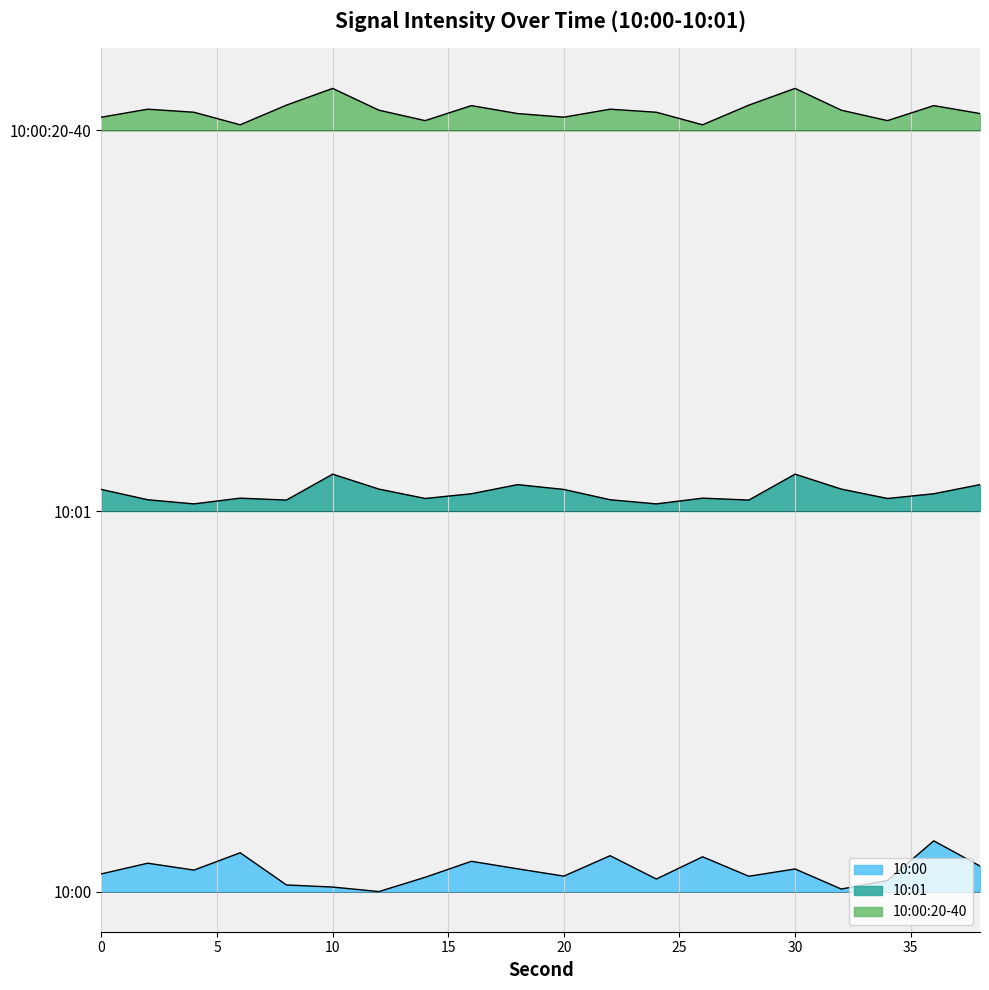

How many series are shown in this chart?

3